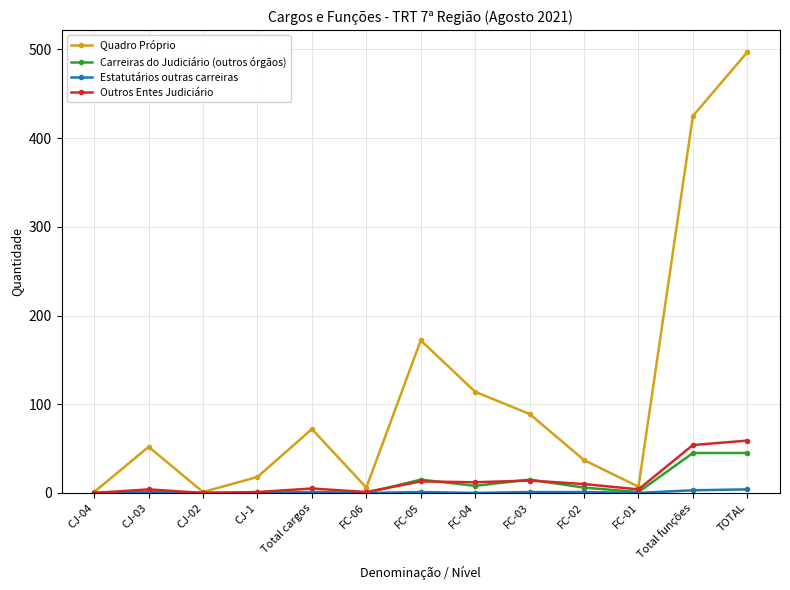

The Carreiras do Judiciário (outros órgãos) series shows 0 at CJ-1. True or false?

True